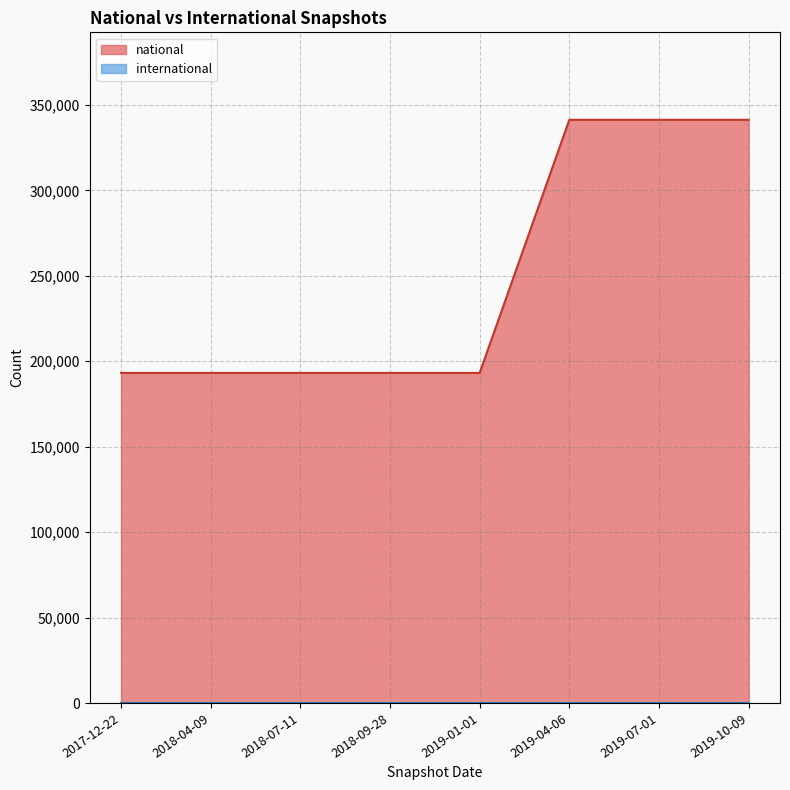

List the labels in order of value, largest first.

2019-04-06, 2019-07-01, 2019-10-09, 2017-12-22, 2018-04-09, 2018-07-11, 2018-09-28, 2019-01-01